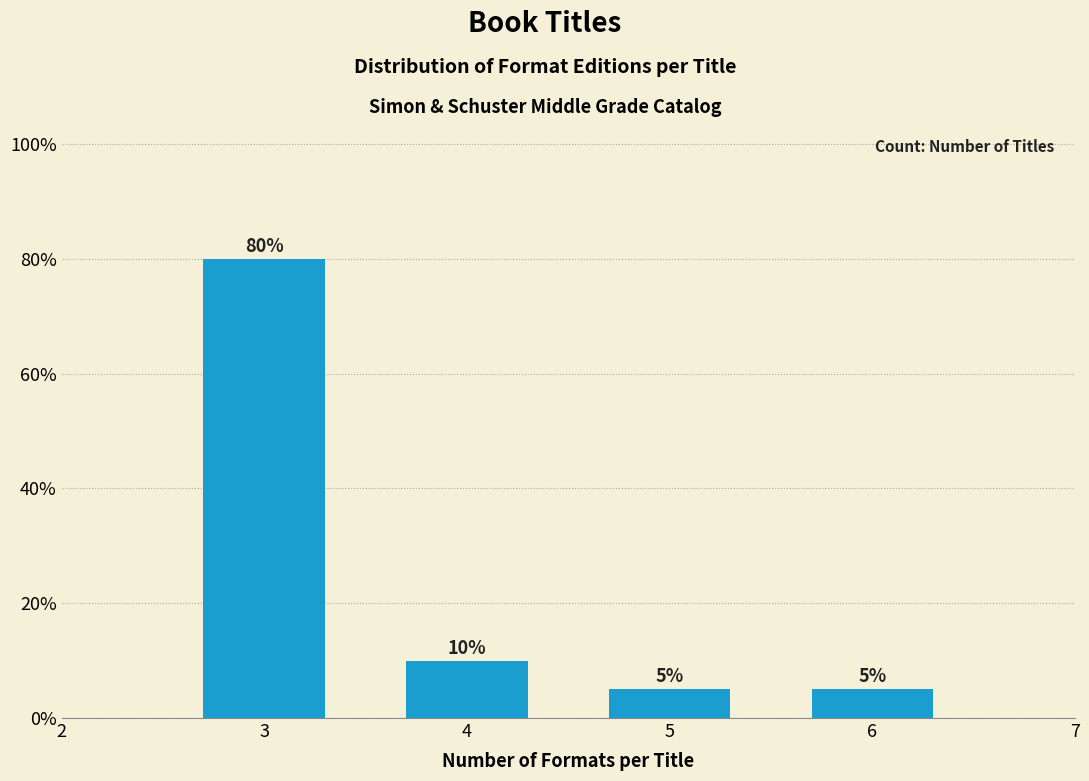

Reading left to right, list all the values displayed in this chart.

3=80	4=10	5=5	6=5